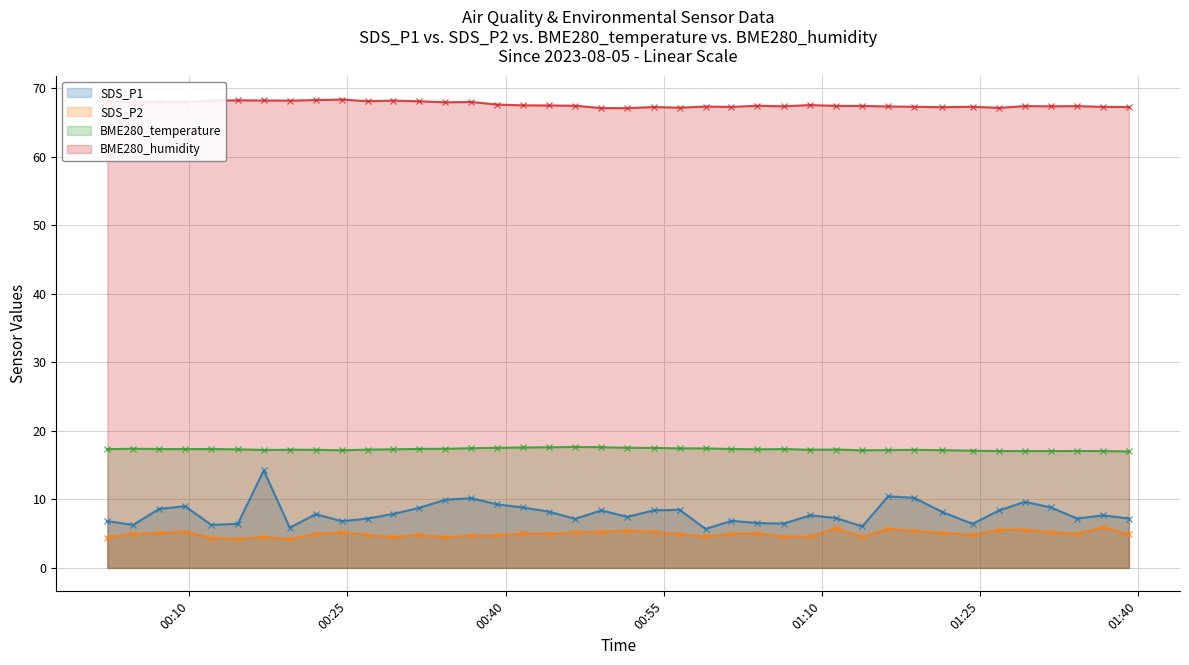

Reading left to right, extract all data points from this chart.

SDS_P1: 6.8	6.3	8.6	9.0	6.3	6.4	14.2	5.9	7.8	6.8	7.2	7.9	8.8	9.9	10.2	9.3	8.8	8.2	7.2	8.4	7.5	8.4	8.5	5.7	6.9	6.5	6.5	7.7	7.3	6.0	10.4	10.2	8.2	6.4	8.4	9.7	8.8	7.2	7.7	7.2
SDS_P2: 4.4	5.0	5.1	5.3	4.4	4.2	4.5	4.2	5.0	5.2	4.8	4.5	4.8	4.5	4.7	4.8	5.1	4.9	5.2	5.3	5.5	5.3	4.9	4.6	5.0	5.1	4.5	4.6	5.8	4.5	5.7	5.4	5.1	4.8	5.6	5.6	5.2	5.0	6.0	4.9
BME280_temperature: 17.3	17.4	17.3	17.3	17.4	17.3	17.2	17.2	17.2	17.2	17.3	17.3	17.4	17.4	17.5	17.5	17.6	17.6	17.6	17.6	17.5	17.5	17.4	17.4	17.4	17.3	17.3	17.2	17.3	17.2	17.2	17.2	17.2	17.1	17.1	17.1	17.1	17.1	17.1	17.0
BME280_humidity: 68.0	67.9	68.0	67.9	68.2	68.2	68.2	68.2	68.3	68.3	68.1	68.2	68.1	67.9	68.0	67.6	67.5	67.5	67.4	67.1	67.1	67.2	67.2	67.3	67.3	67.4	67.3	67.5	67.4	67.4	67.3	67.3	67.2	67.3	67.1	67.4	67.3	67.4	67.3	67.2